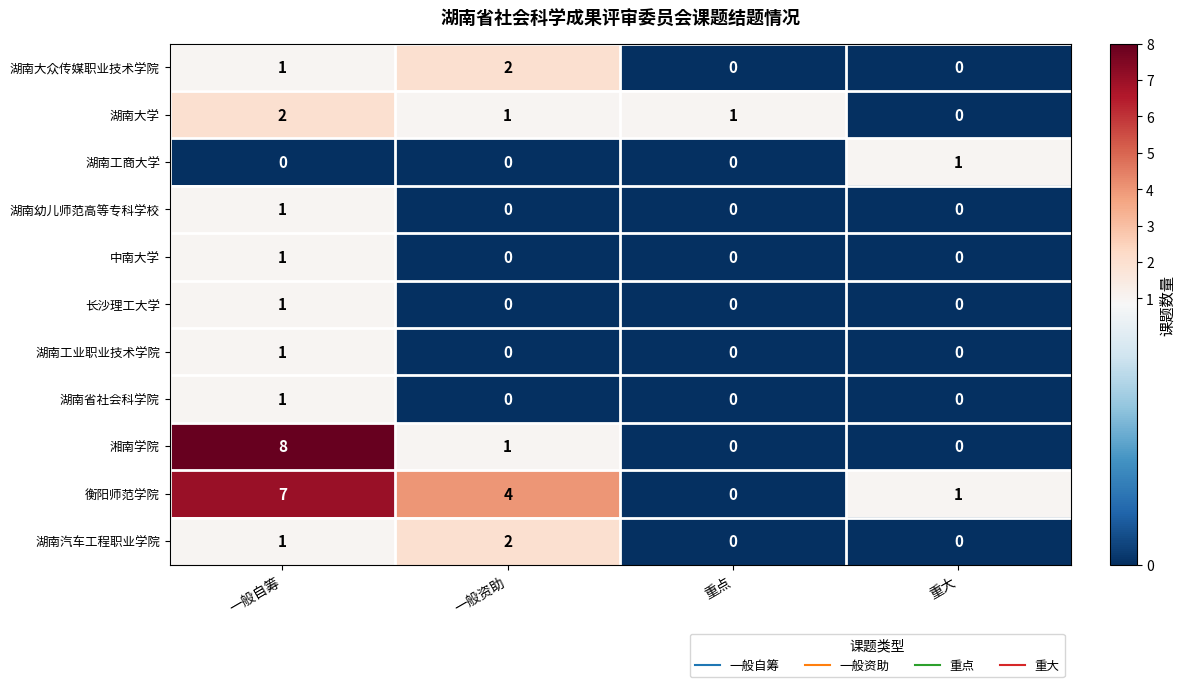

Which series has the widest spread of values?

湘南学院